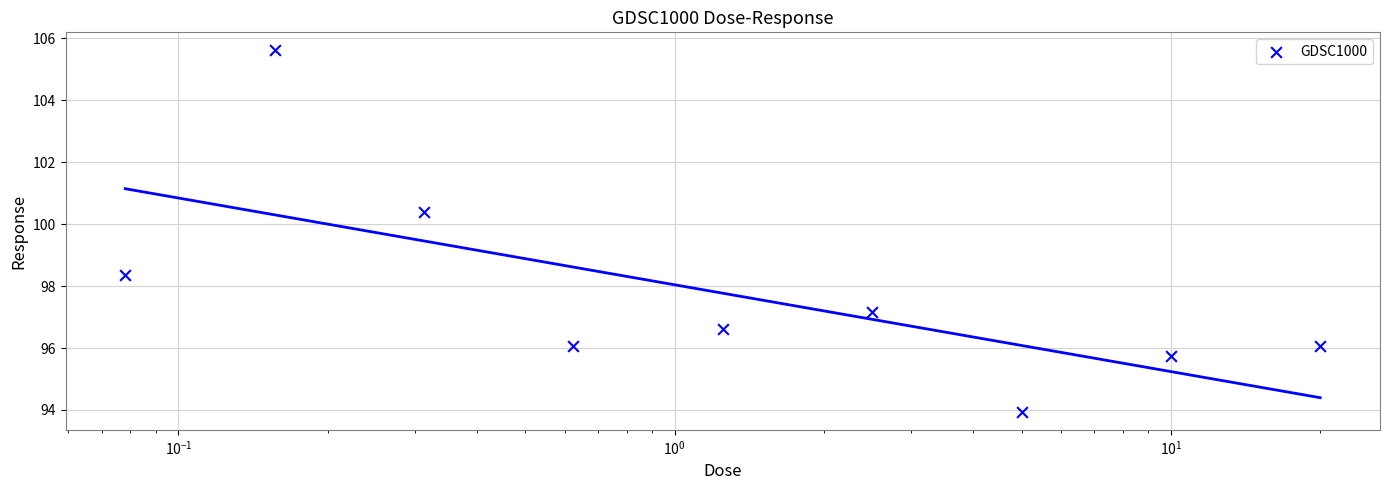

Between $\mathdefault{10^{1}}$ and $\mathdefault{10^{-1}}$, which is larger?

$\mathdefault{10^{-1}}$